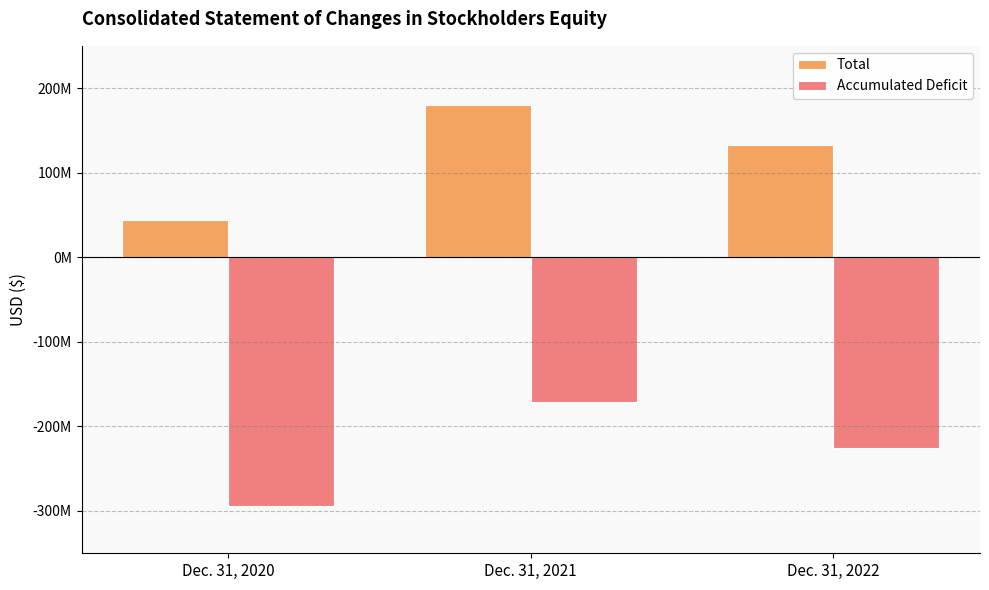

What are all the series names shown in the legend?

Total, Accumulated Deficit